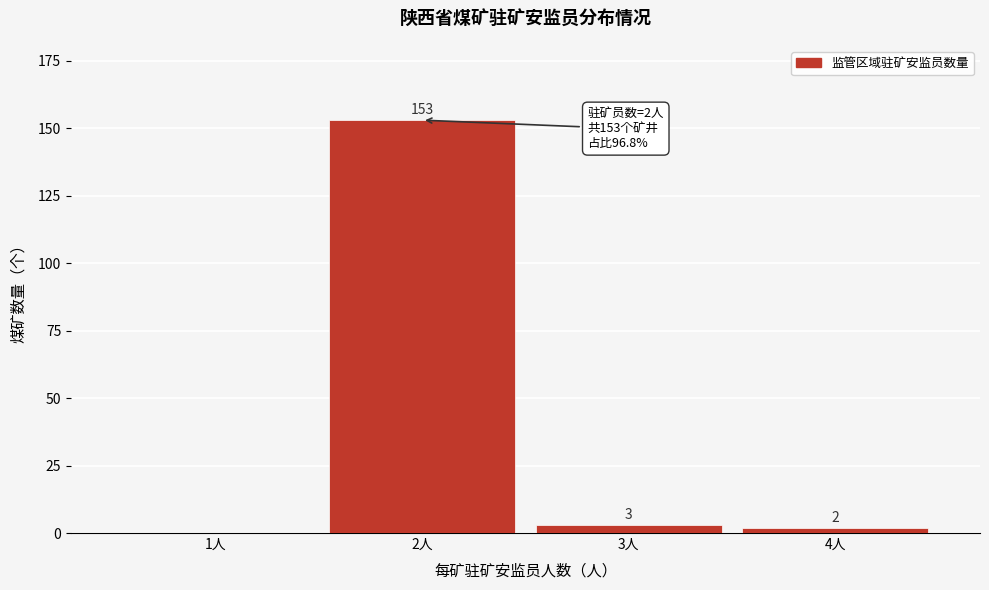

Reading left to right, extract all data points from this chart.

1人=0	2人=153	3人=3	4人=2